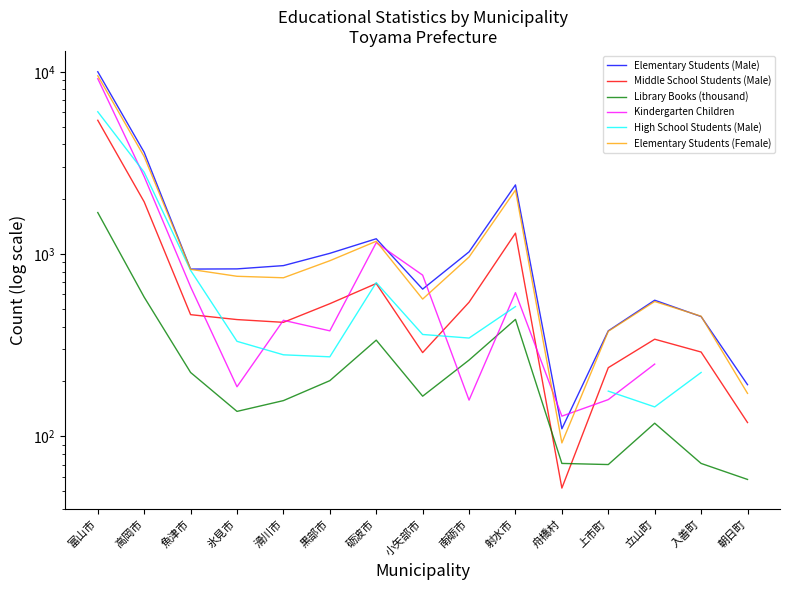

What is the value of the Elementary Students (Female) point at the 10th from the left?

2243.0